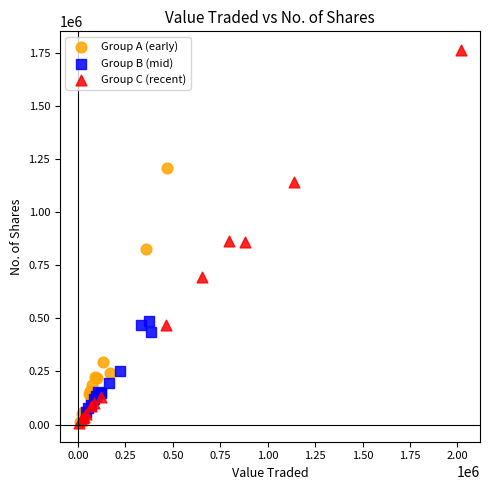

Which series has the largest Y range (max minus min)?

Group C (recent)